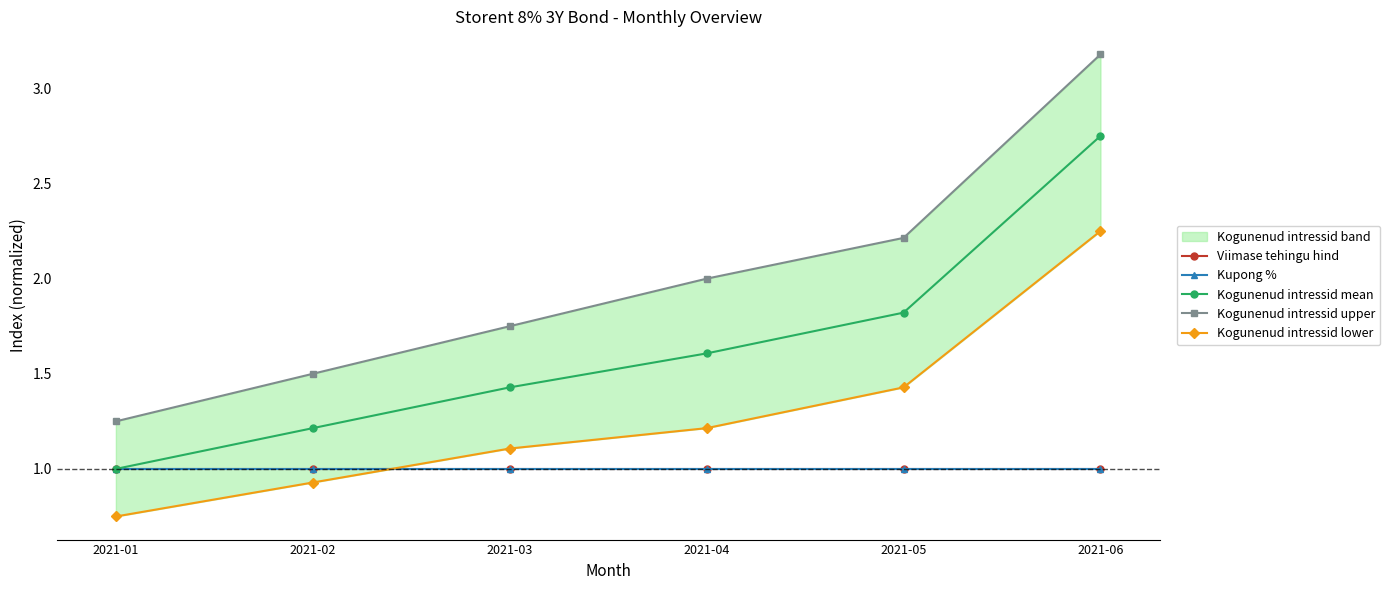

What is the value of the Viimase tehingu hind point at the 5th from the left?

1.0